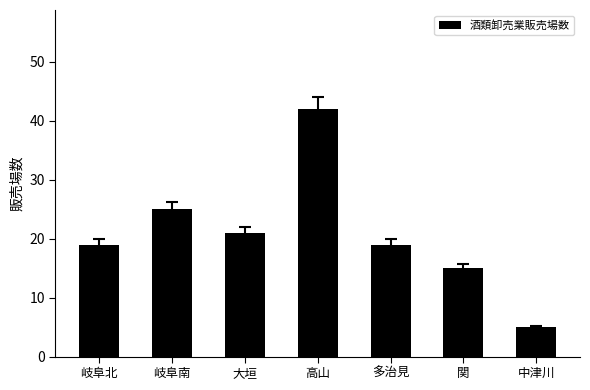

What is the maximum value shown in the chart?

42